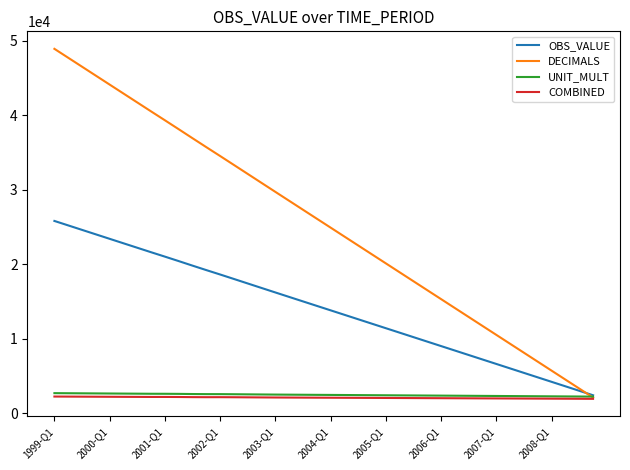

Which series has the largest total across all categories?

DECIMALS